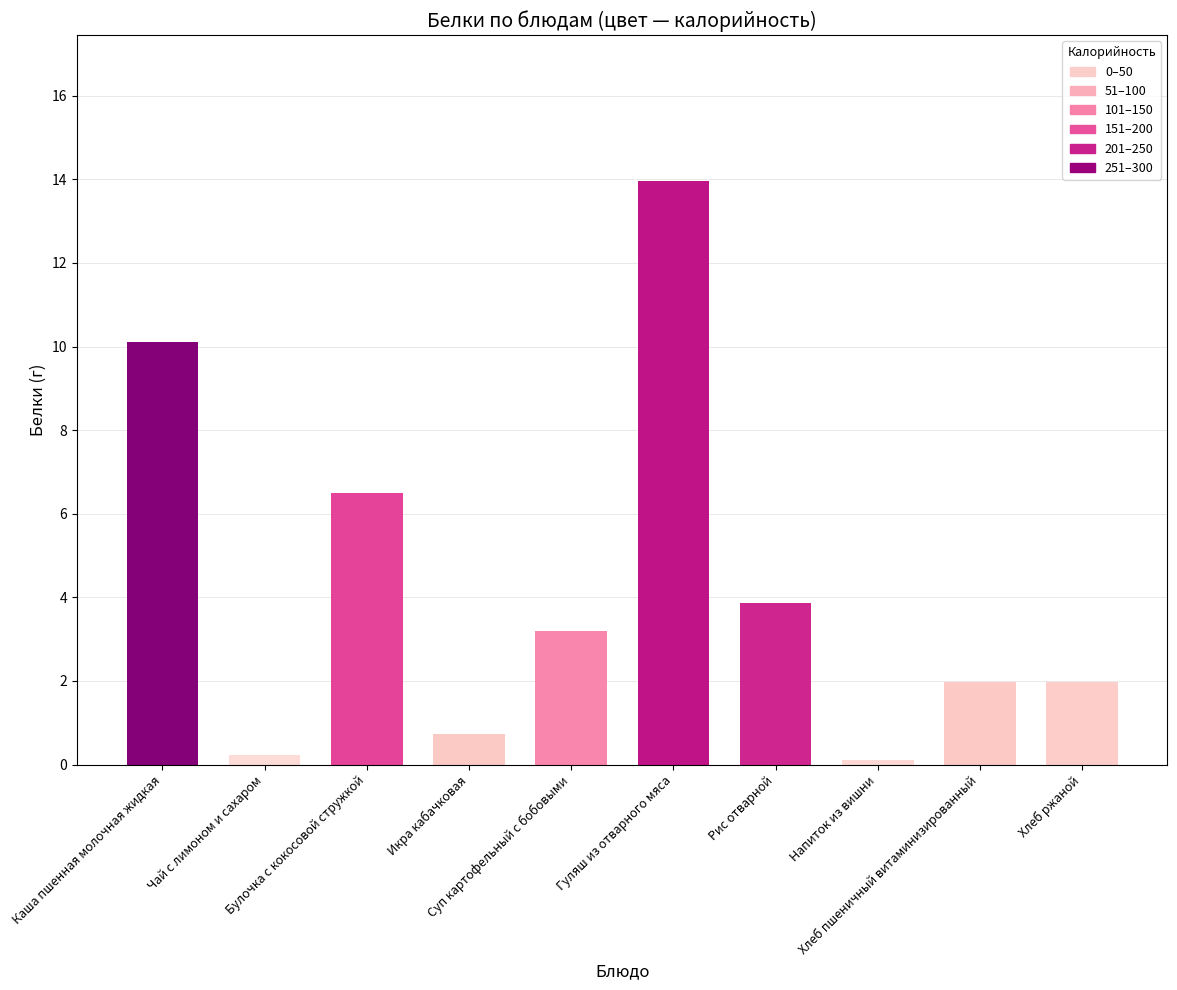

What is the label of the 7th bar from the right?

Икра кабачковая